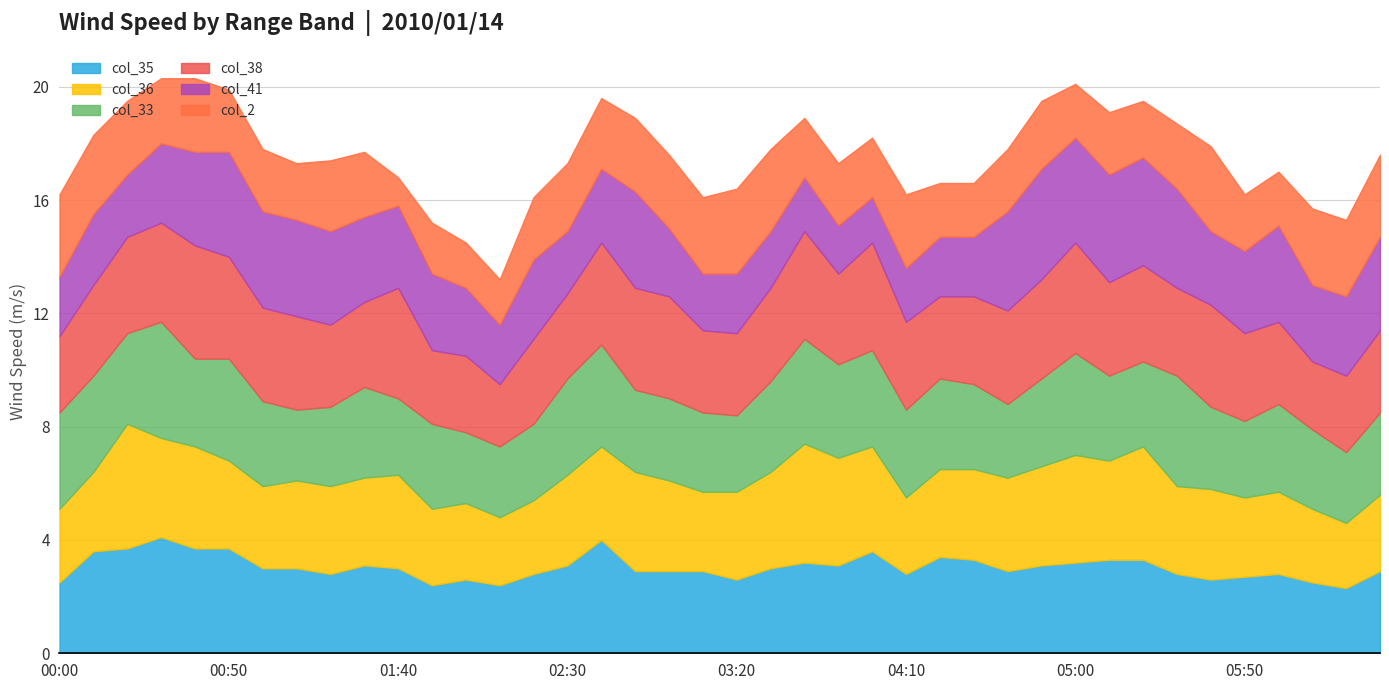

Does the chart display data point markers on the line(s)?

No